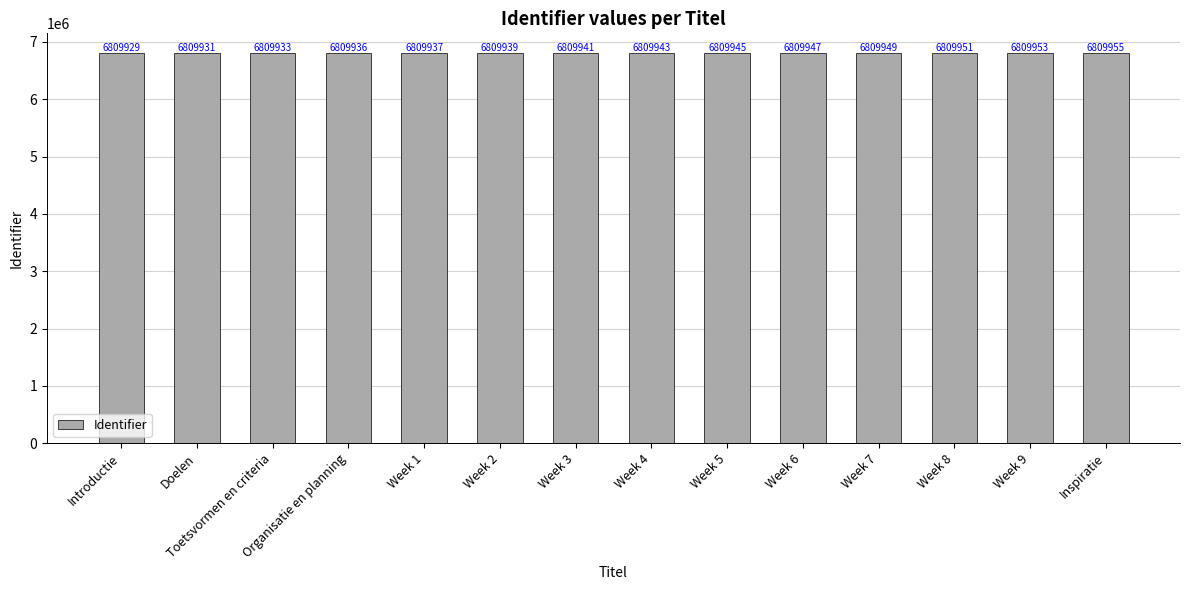

How many series are shown in this chart?

1